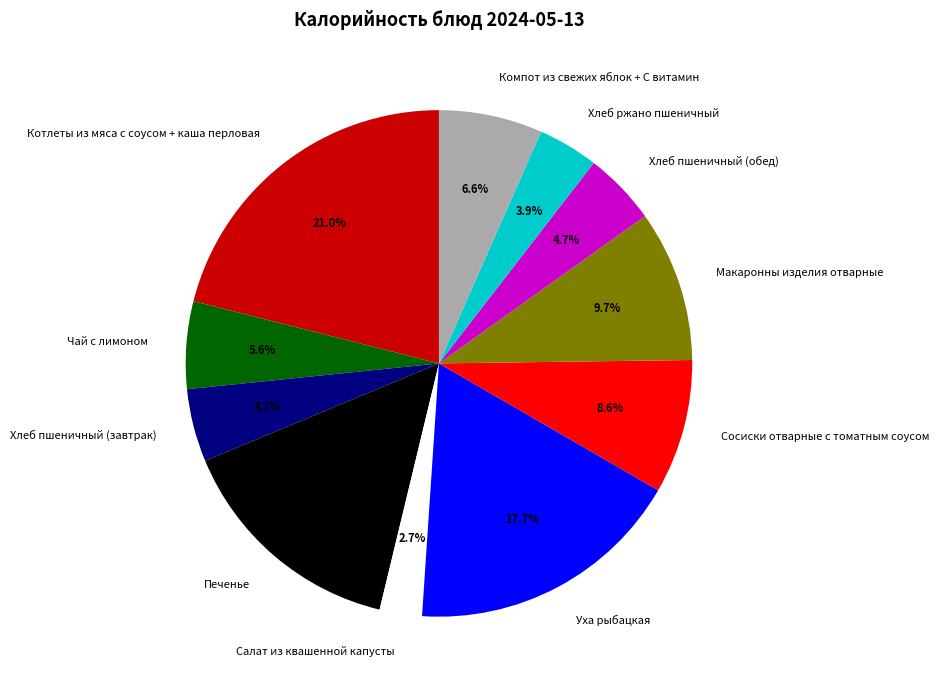

To the nearest percent, what percentage of the pie is Печенье?

15%